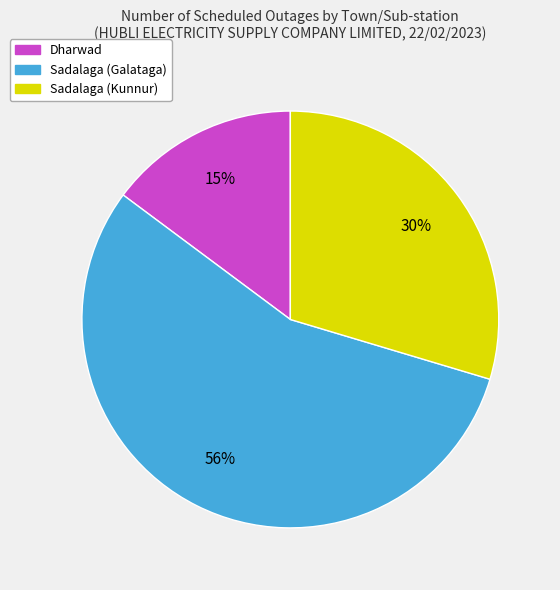

To the nearest percent, what percentage of the pie is Sadalaga (Kunnur)?

30%